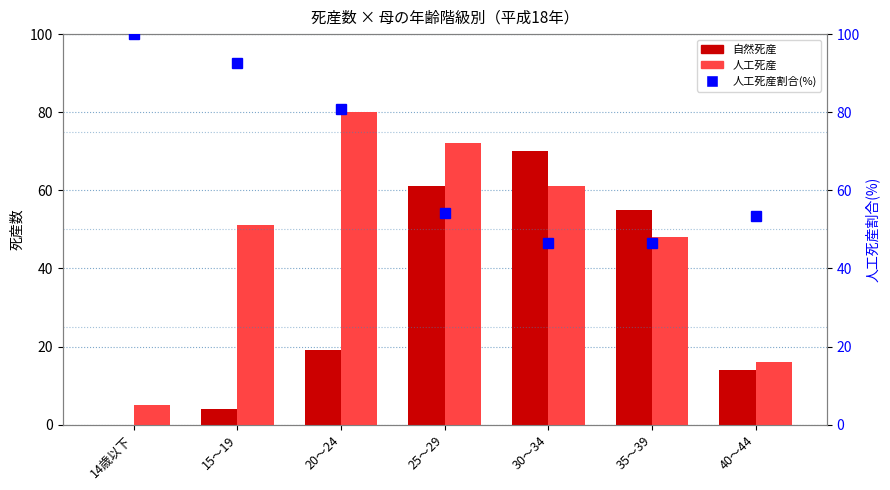

List the labels in order of 自然死産 value, largest first.

30～34, 25～29, 35～39, 20～24, 40～44, 15～19, 14歳以下